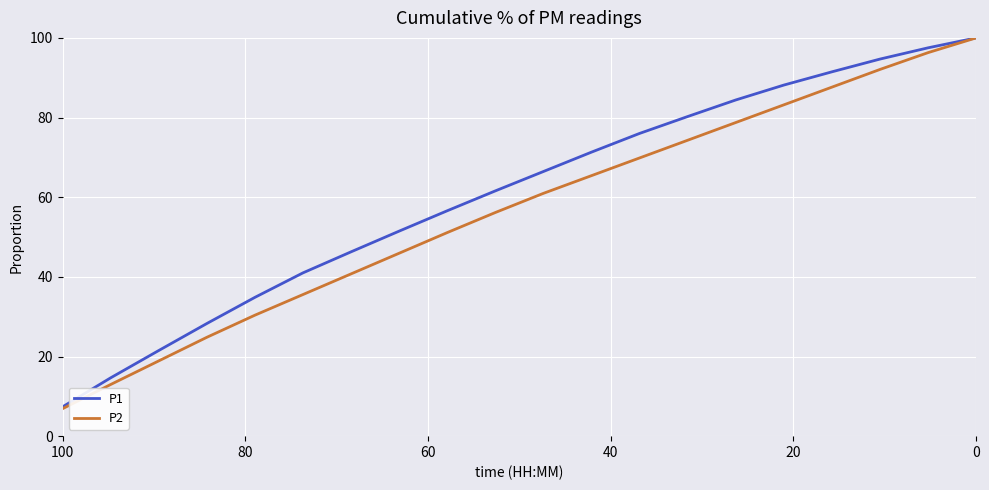

Count the number of data series in this chart.

2